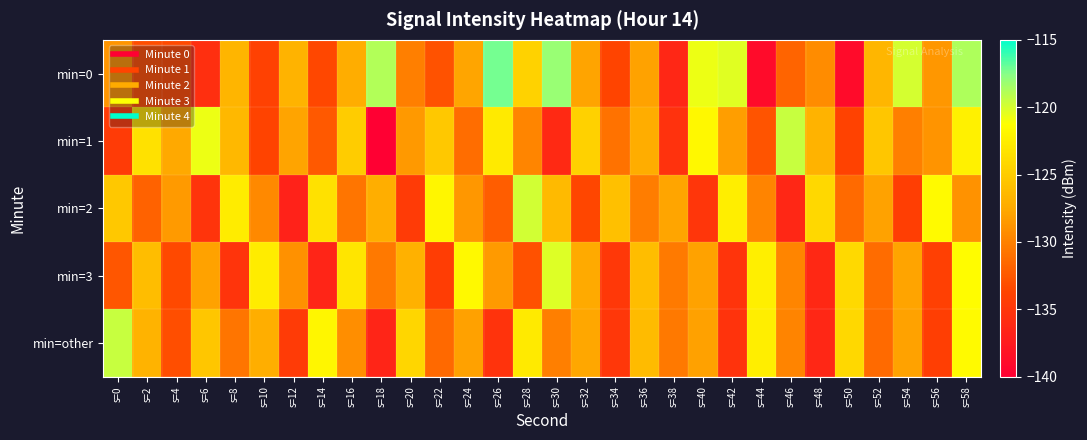

What is the total value across all series at s=22?

-645.8